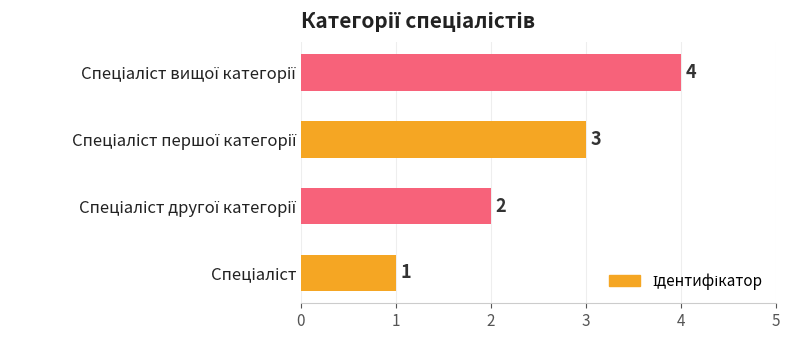

Count the values in the range 2 to 4.

3